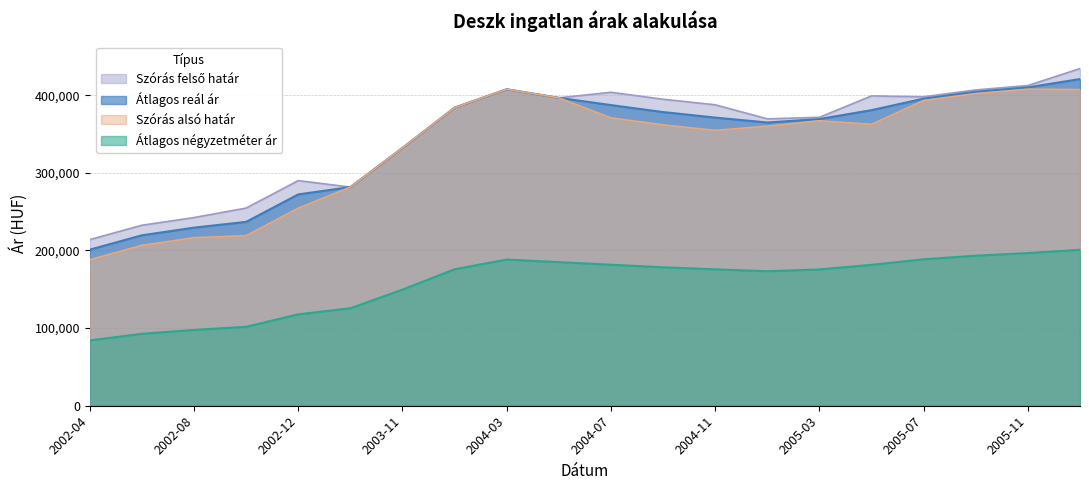

What is the sum of the Szórás alsó határ values at 2003-09 and 2002-06?

488305